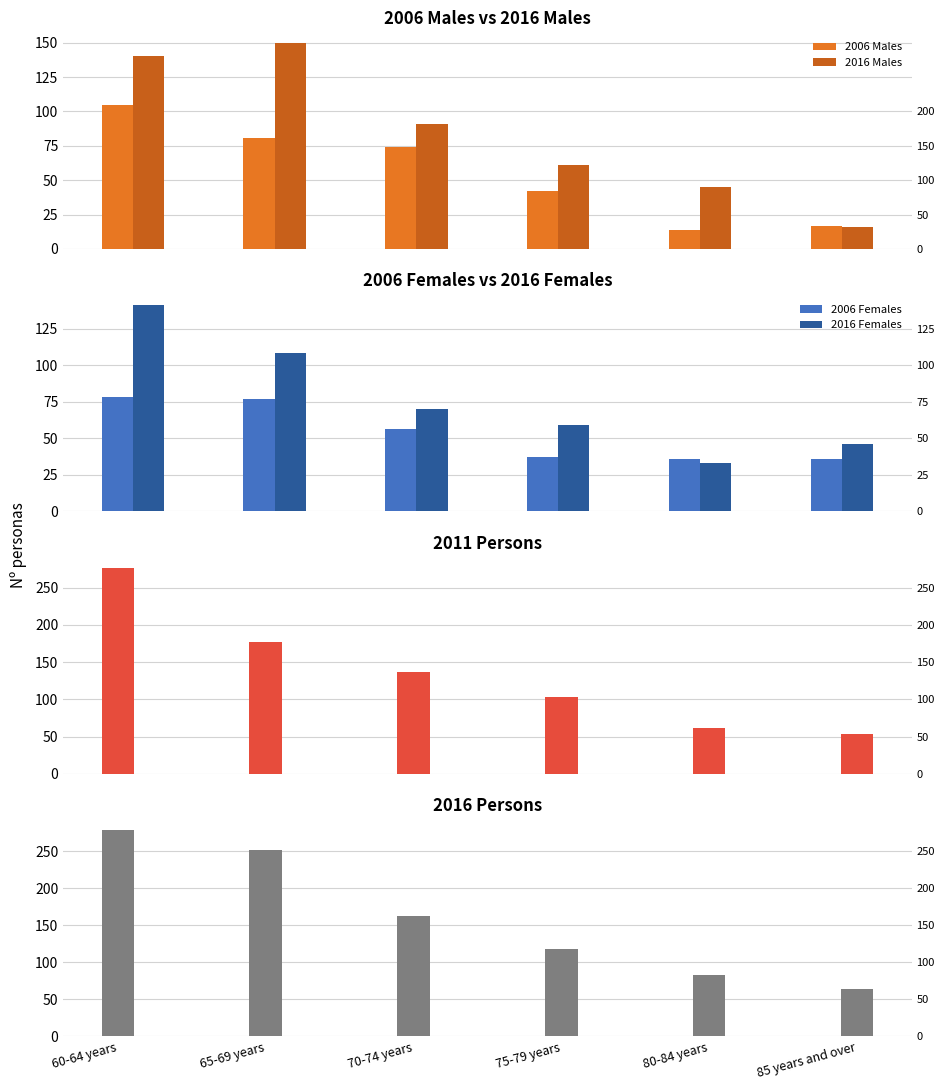

Reading left to right, transcribe all the data shown in this chart.

2006 Males: 105	81	74	42	14	17
2016 Males: 140	150	91	61	45	16
2006 Females: 78	77	56	37	36	36
2016 Females: 141	108	70	59	33	46
2011 Persons: 277	177	137	103	61	54
2016 Persons: 279	252	163	118	83	64